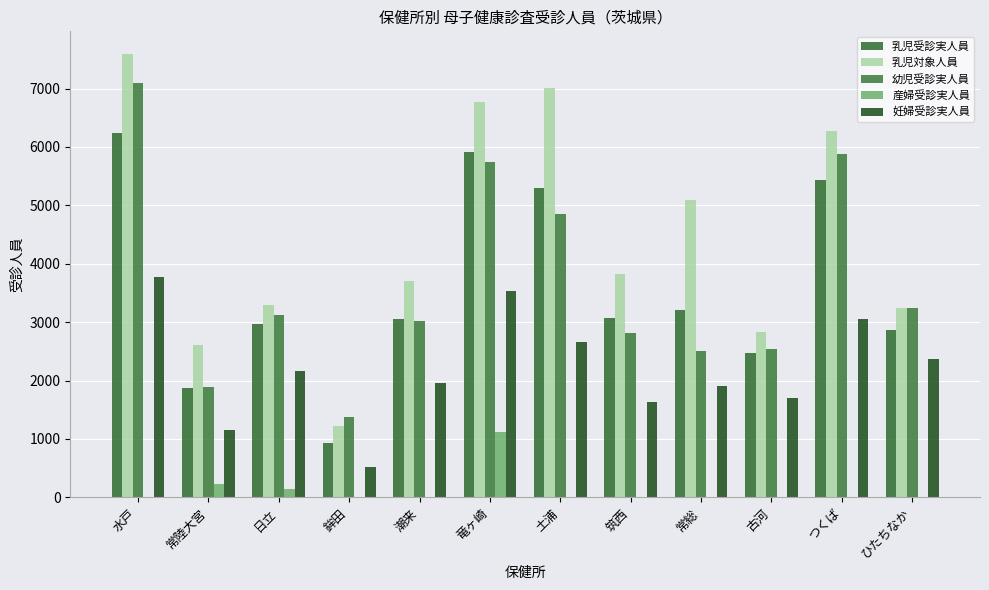

How many groups of bars are there?

12